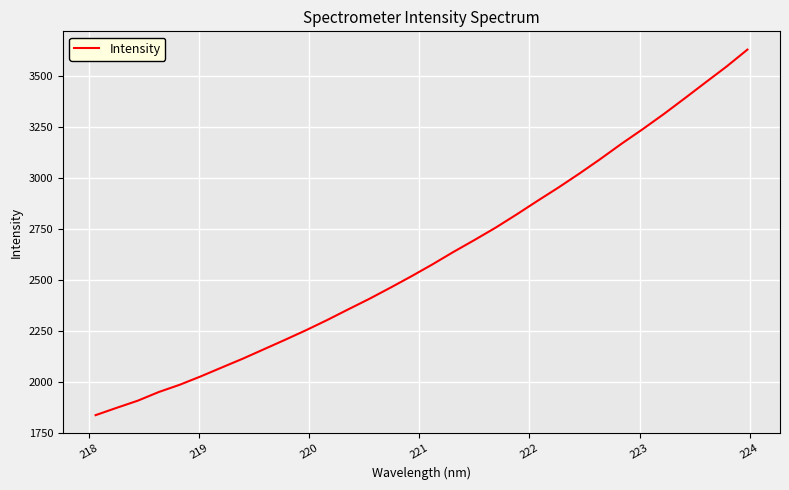

How many values exceed 2577?

16